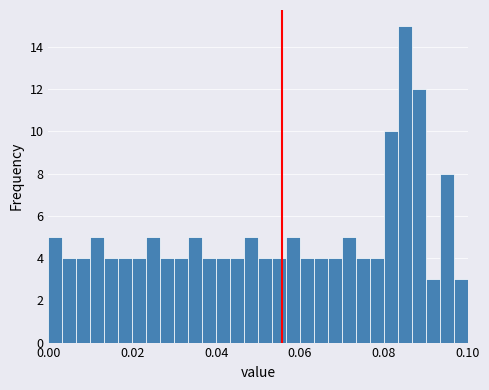

Around what value on the x-axis is the tallest bar? Give the approximate position of its centre, as read against the axis.

0.086